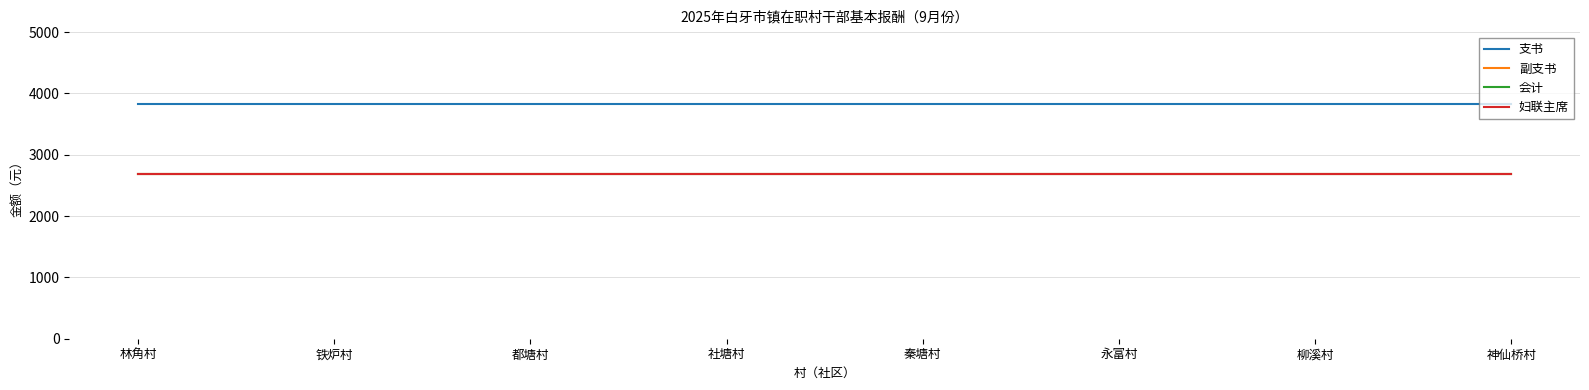

The 妇联主席 series shows 2679 at 铁炉村. True or false?

True